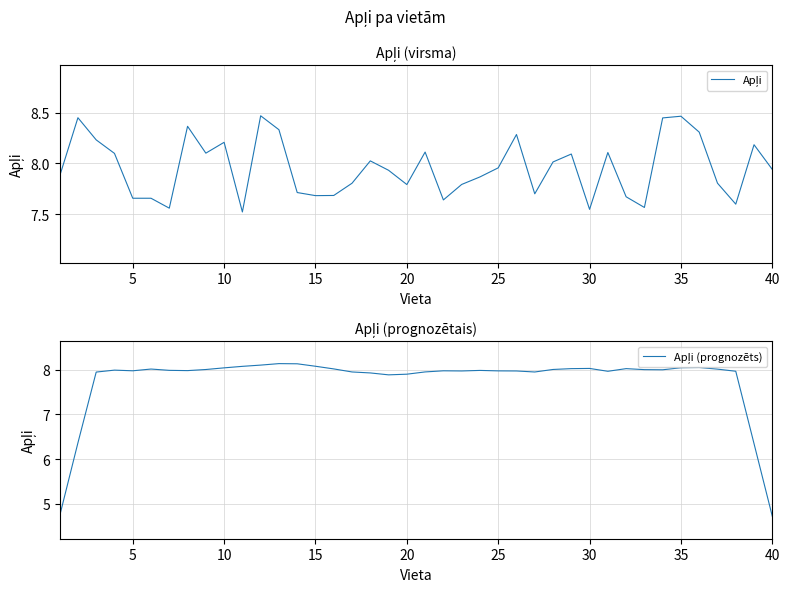

True or false: Apļi (prognozēts) has a value of 7.9 at 20.

True